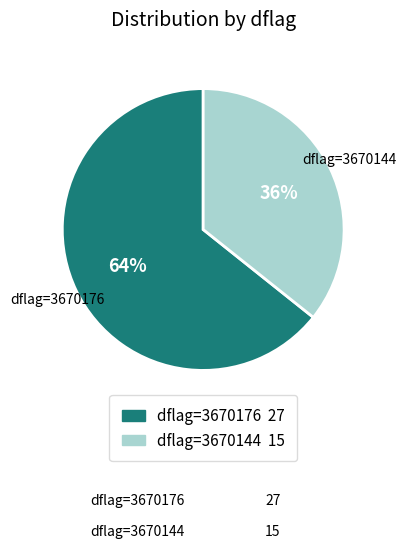

To the nearest percent, what percentage of the pie is dflag=3670144?

36%